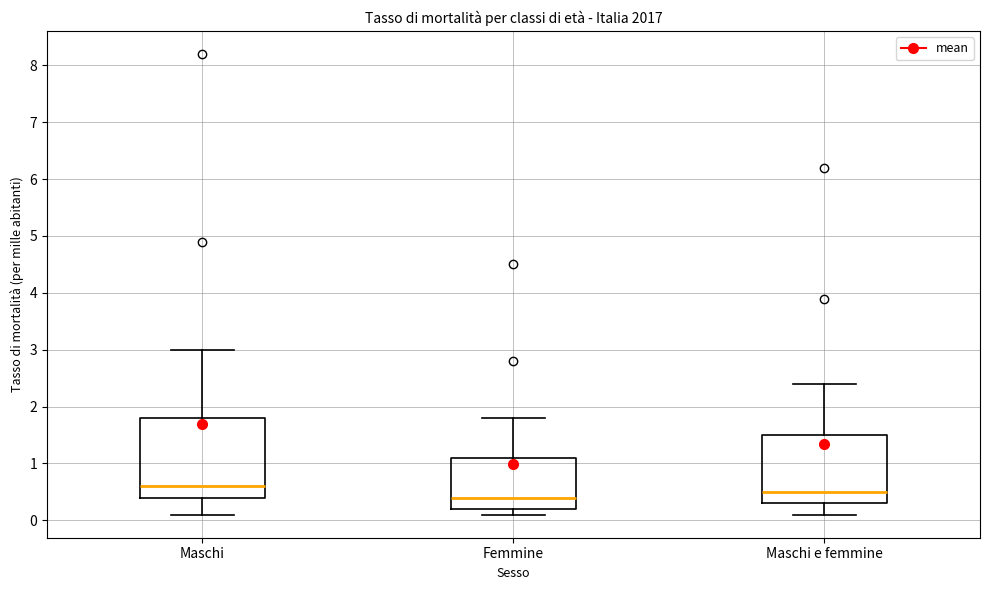

Reading left to right, transcribe this box plot: for each box, give where its median line is, the range the box spans, and where its two whiskers end, as read against the y-axis. The values are not printed on the chart, so give them approximately, as read against the axis.

Maschi: median 0.6, box 0.4 to 1.8, whiskers 0.1 to 3.0
Femmine: median 0.4, box 0.2 to 1.1, whiskers 0.1 to 1.8
Maschi e femmine: median 0.5, box 0.3 to 1.5, whiskers 0.1 to 2.4